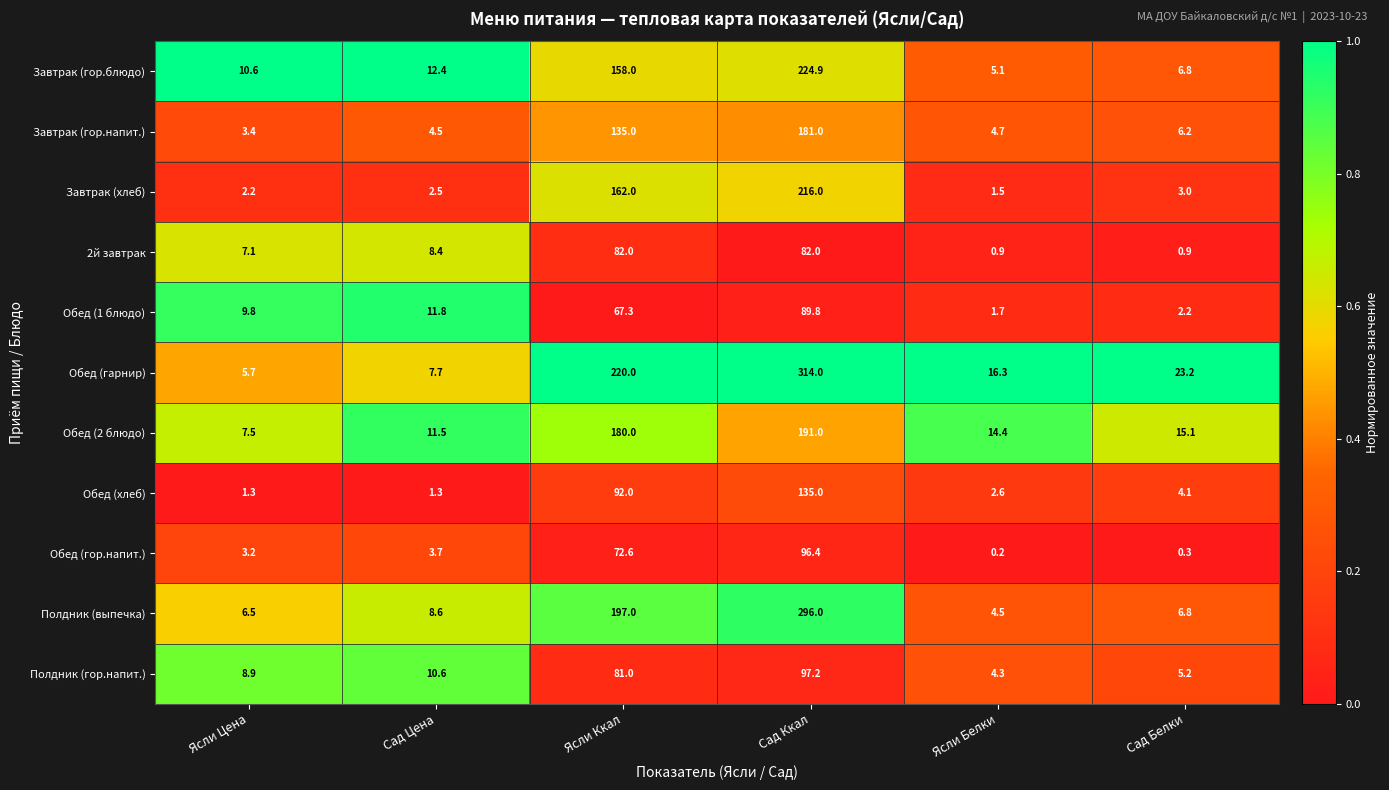

How many distinct data groups are displayed?

11